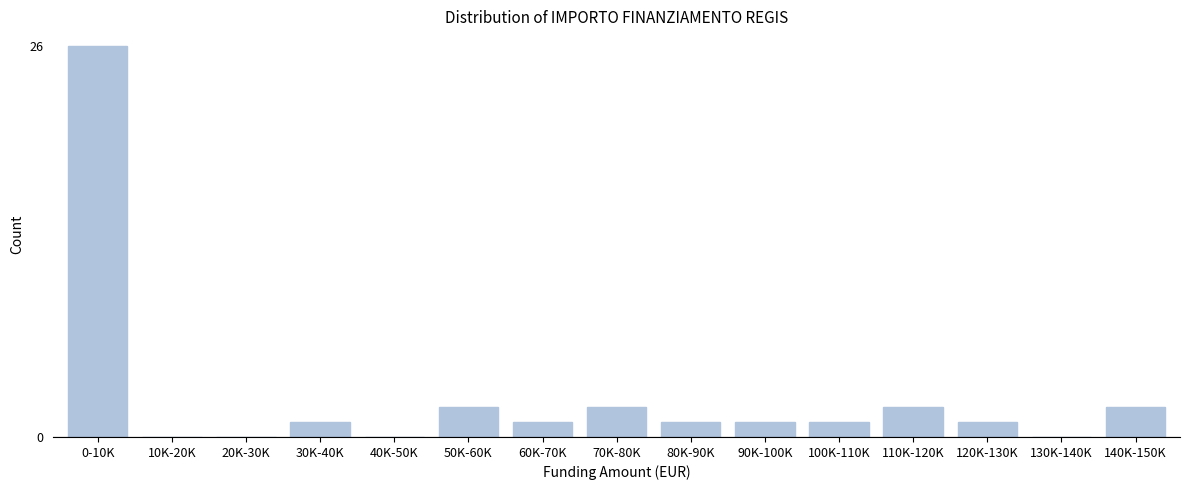

Reading right to left, what are all the values shown in this chart?

140K-150K=2	130K-140K=0	120K-130K=1	110K-120K=2	100K-110K=1	90K-100K=1	80K-90K=1	70K-80K=2	60K-70K=1	50K-60K=2	40K-50K=0	30K-40K=1	20K-30K=0	10K-20K=0	0-10K=26